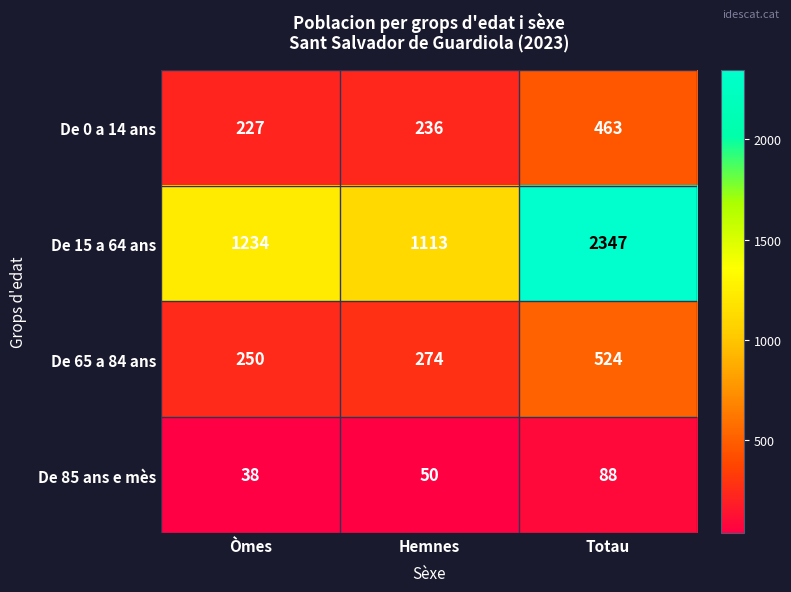

How many values in the De 85 ans e mès series are below 50?

1